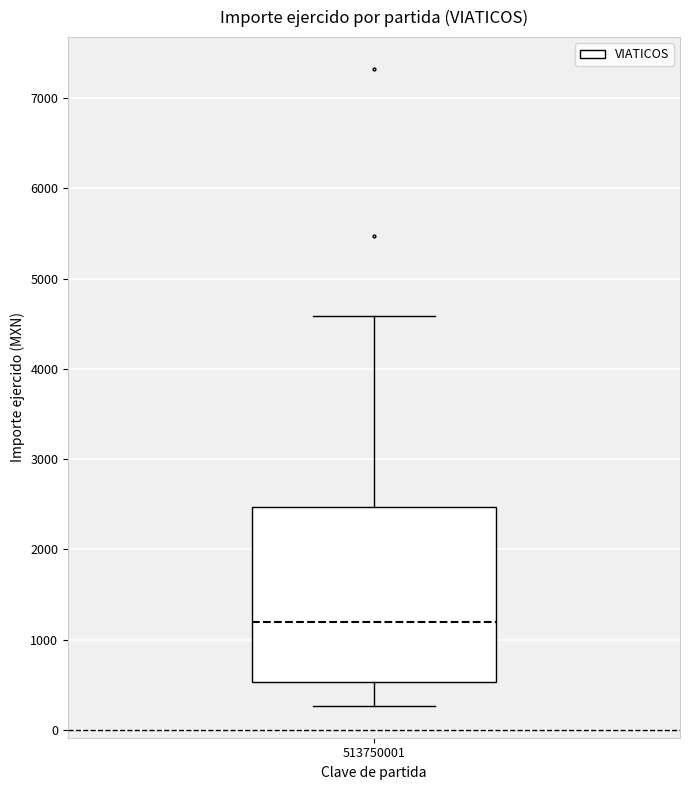

Transcribe this box plot: give where the median line is, the range the box spans, and where the two whiskers end, as read against the y-axis. The values are not printed on the chart, so give them approximately, as read against the axis.

median 1200, box 500 to 2500, whiskers 300 to 4600